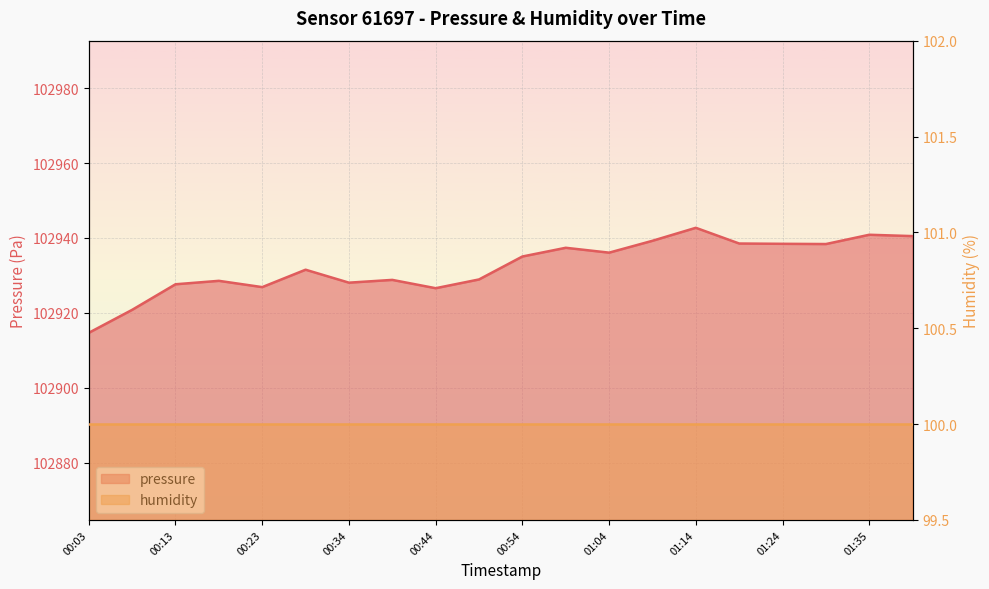

What is the change in value from 00:39 to 01:09?

+10.4